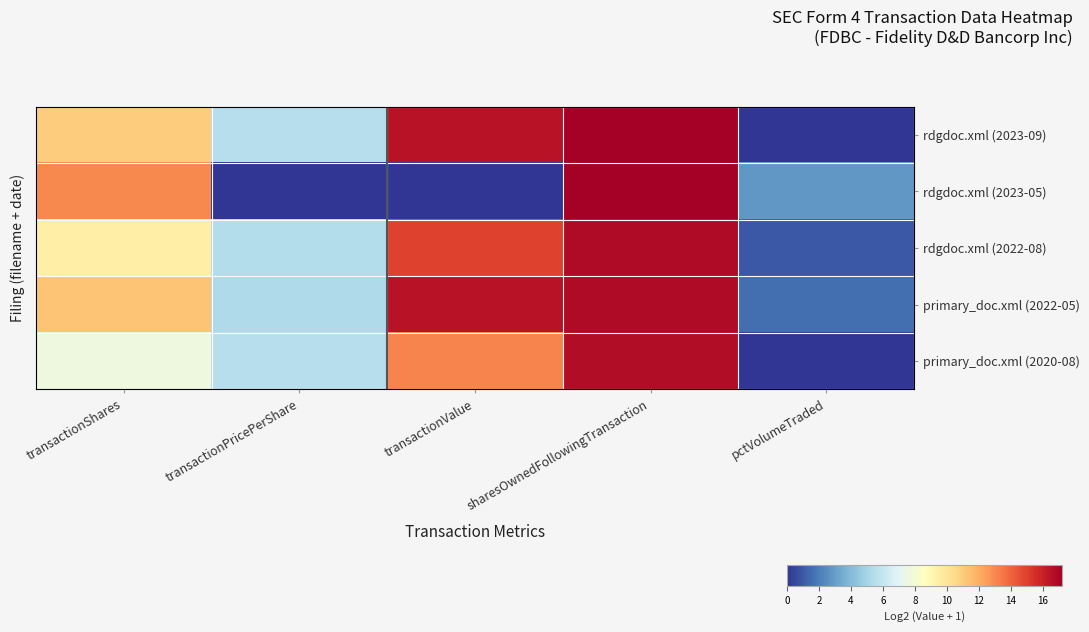

Rank the series by their maximum value, from highest to lowest.

rdgdoc.xml (2023-09), rdgdoc.xml (2023-05), rdgdoc.xml (2022-08), primary_doc.xml (2022-05), primary_doc.xml (2020-08)